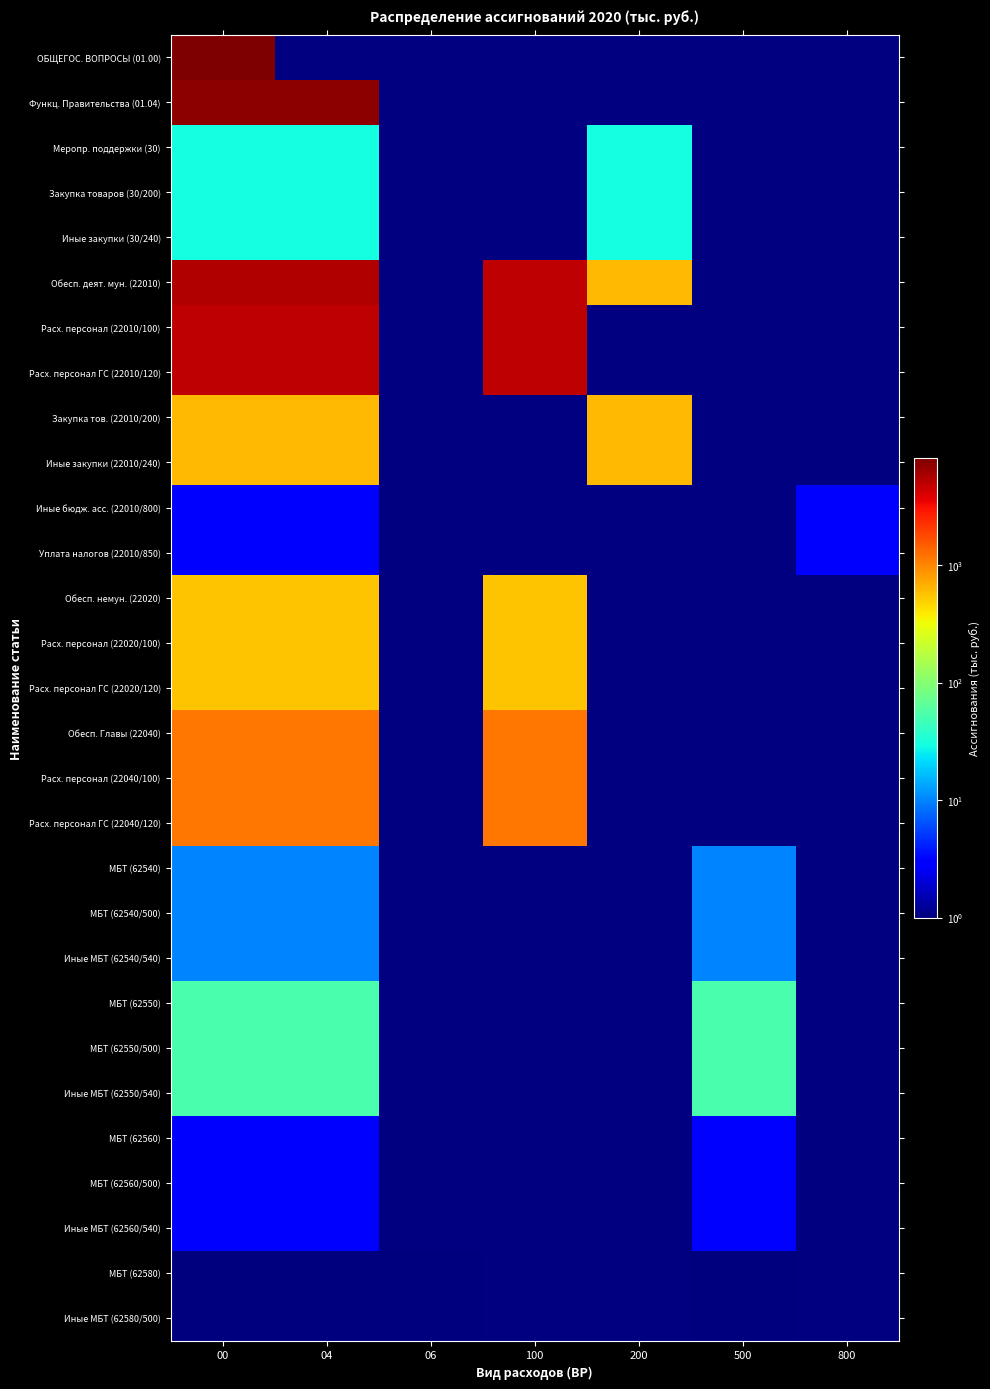

List the series in order of their peak value, lowest first.

МБТ (62580), Иные МБТ (62580/500), Иные бюдж. асс. (22010/800), Уплата налогов (22010/850), МБТ (62560), МБТ (62560/500), Иные МБТ (62560/540), МБТ (62540), МБТ (62540/500), Иные МБТ (62540/540), Меропр. поддержки (30), Закупка товаров (30/200), Иные закупки (30/240), МБТ (62550), МБТ (62550/500), Иные МБТ (62550/540), Обесп. немун. (22020), Расх. персонал (22020/100), Расх. персонал ГС (22020/120), Закупка тов. (22010/200), Иные закупки (22010/240), Обесп. Главы (22040), Расх. персонал (22040/100), Расх. персонал ГС (22040/120), Расх. персонал (22010/100), Расх. персонал ГС (22010/120), Обесп. деят. мун. (22010), Функц. Правительства (01.04), ОБЩЕГОС. ВОПРОСЫ (01.00)